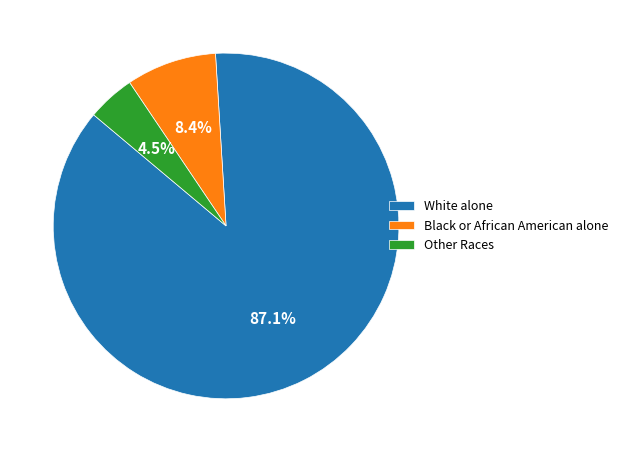

To the nearest percent, what is the difference between the largest and smallest slice percentages?

83%